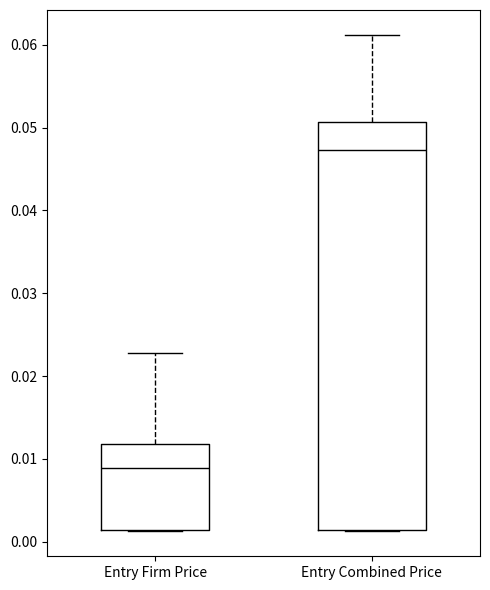

Which box is the tallest, from its lower edge to its upper edge?

Entry Combined Price